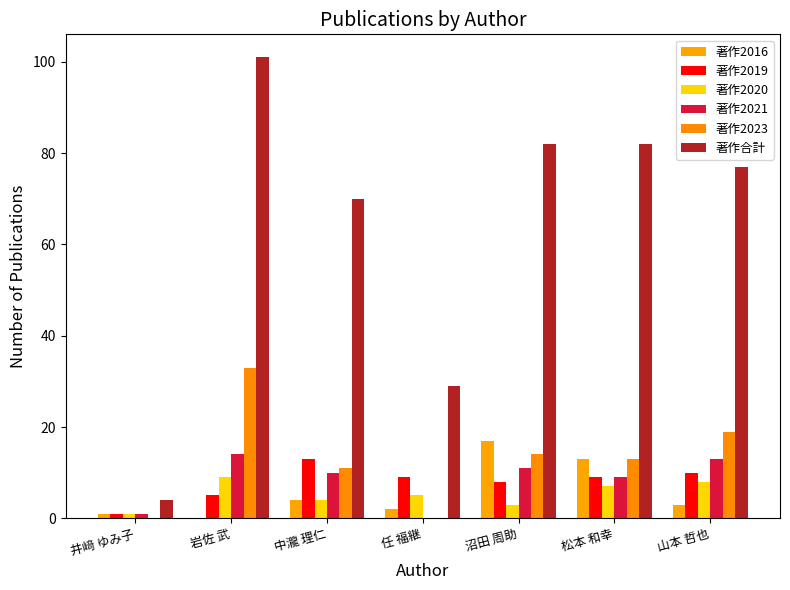

How many groups of bars are there?

7